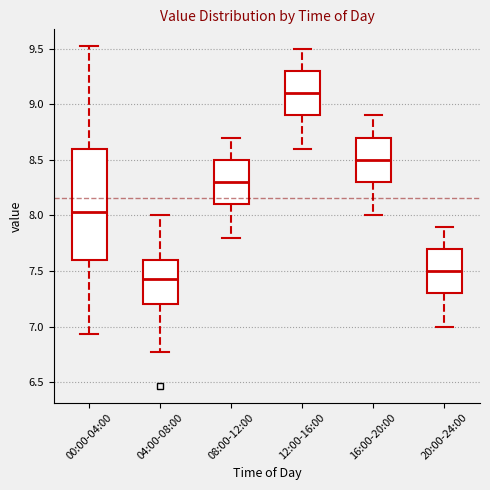

Where does the lower whisker of the box for 16:00-20:00 end on the y-axis? The values are not printed on the chart, so give them approximately, as read against the axis.

8.00